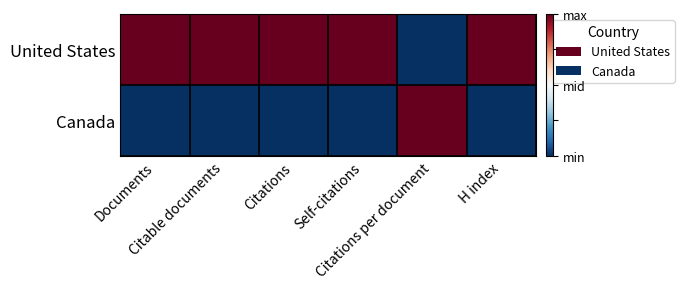

Which series has the widest spread of values?

United States